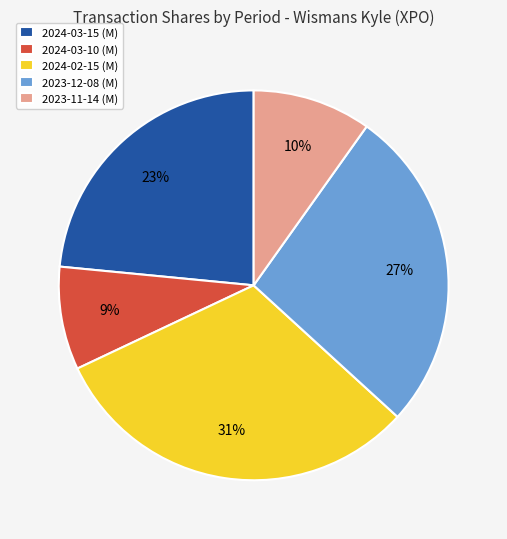

What is the smallest slice in the pie chart?

2024-03-10 (M)